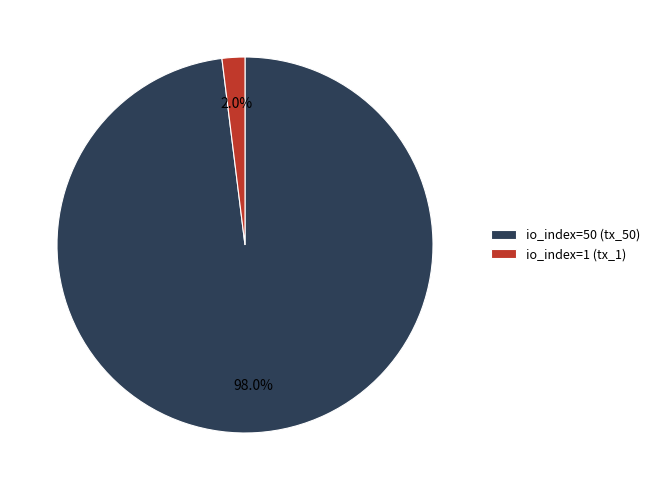

What is the largest slice in the pie chart?

io_index=50 (tx_50)